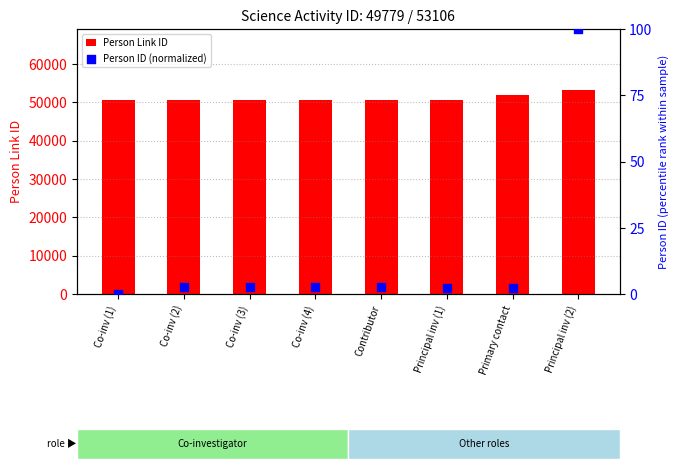

What are all the series names shown in the legend?

Person Link ID, Person ID (normalized)